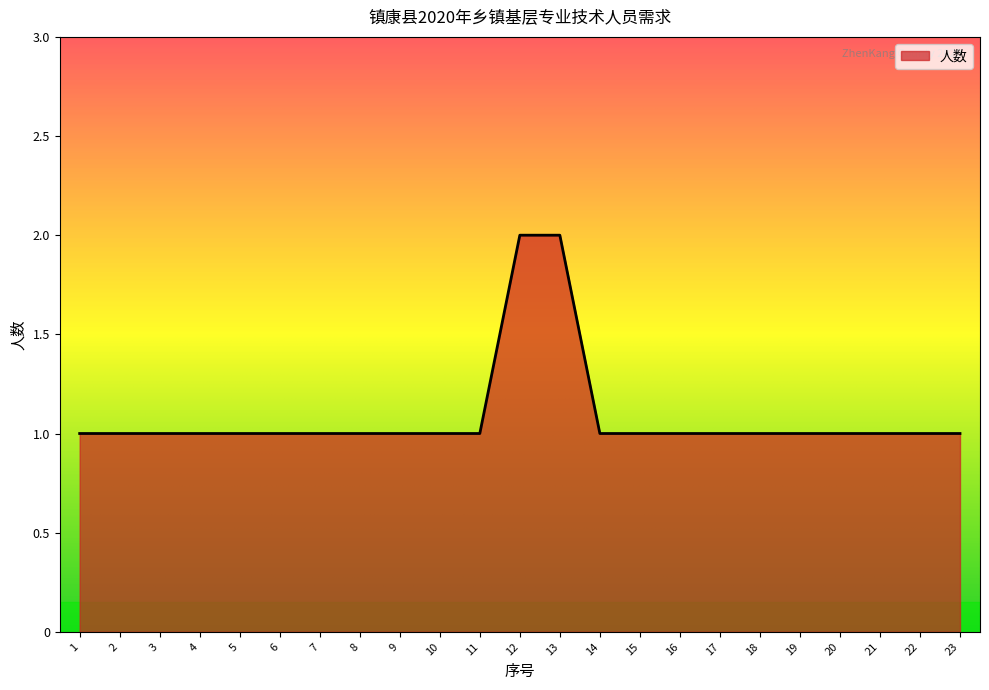

What is the sum of the values at 16 and 10?

2